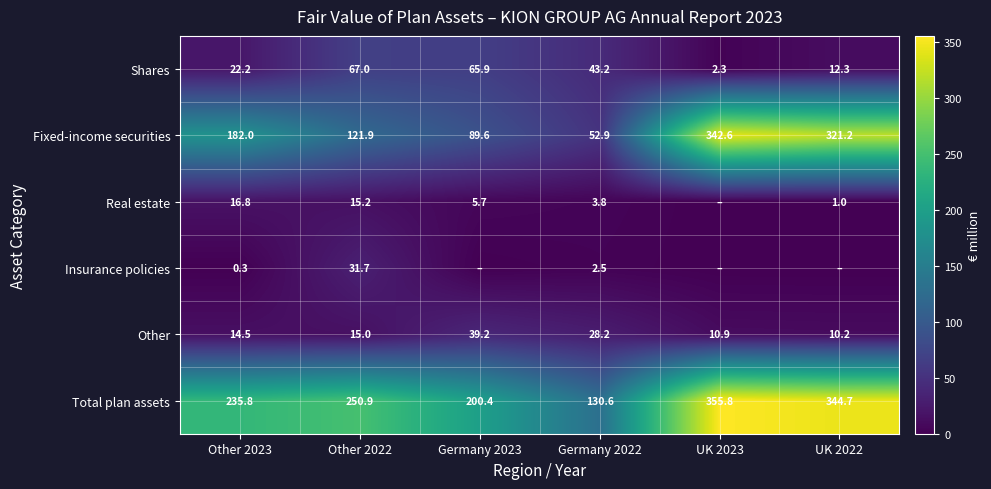

Is the value of Fixed-income securities at Other 2022 greater than the value of Real estate at Other 2023?

Yes